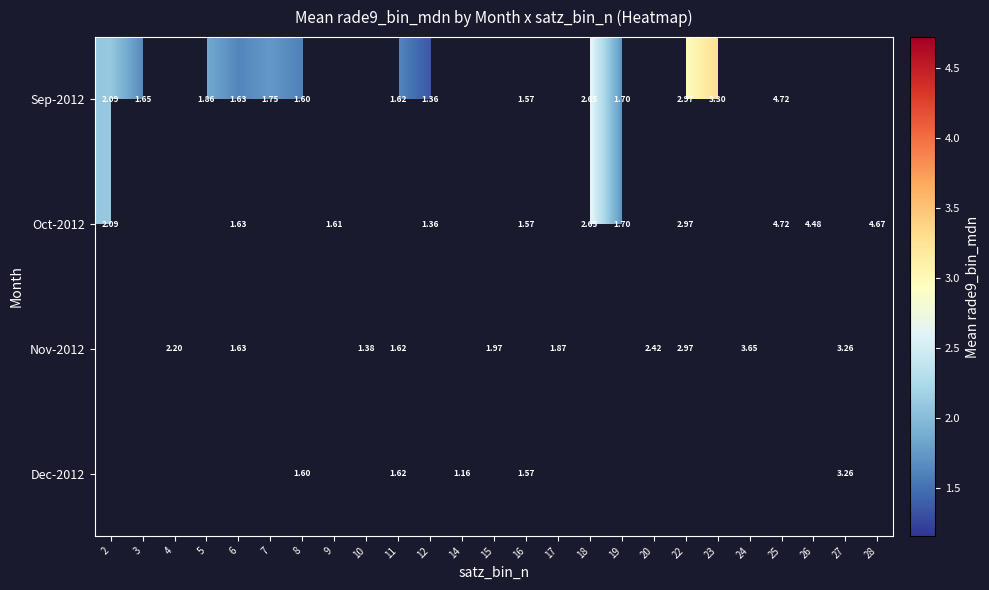

Is the value of Nov-2012 at 20 greater than the value of Oct-2012 at 12?

Yes